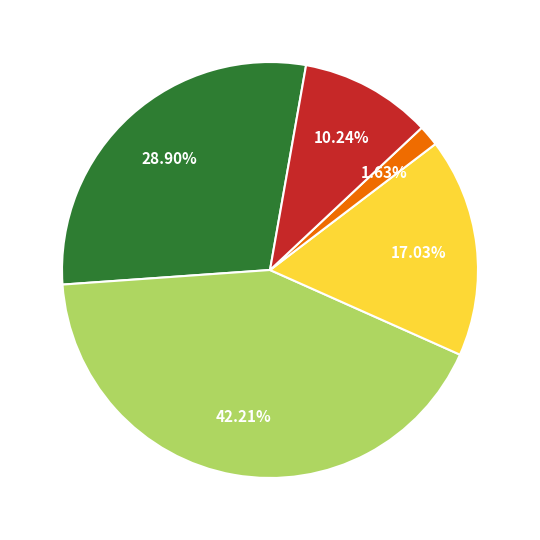

Is there any slice that represents more than half of the pie?

No